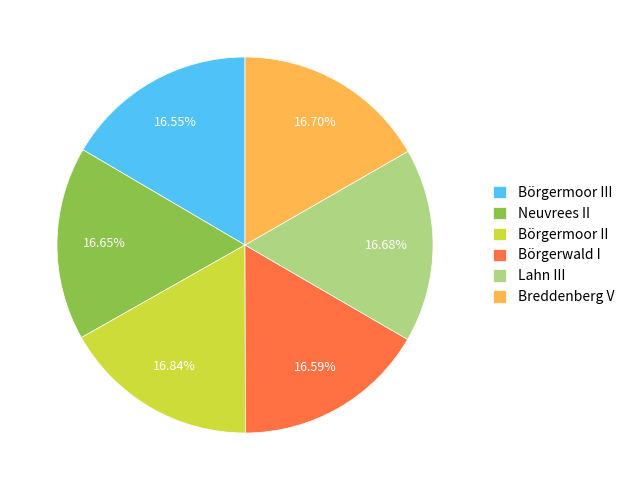

Approximately how many times larger is the value at Neuvrees II compared to Börgermoor III?

1.0